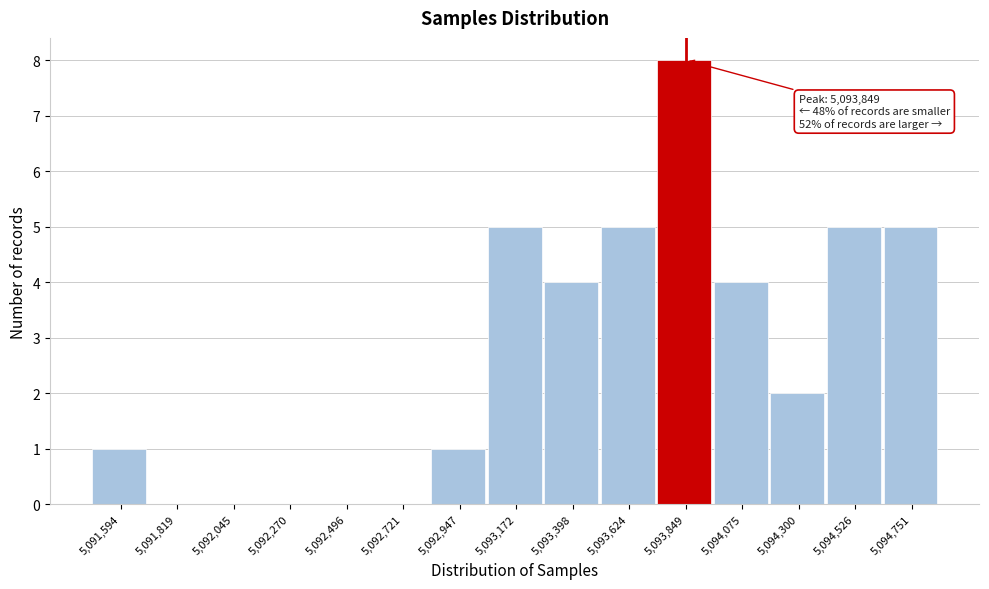

Which range on the x-axis has the tallest bar?

5093750 to 5093950